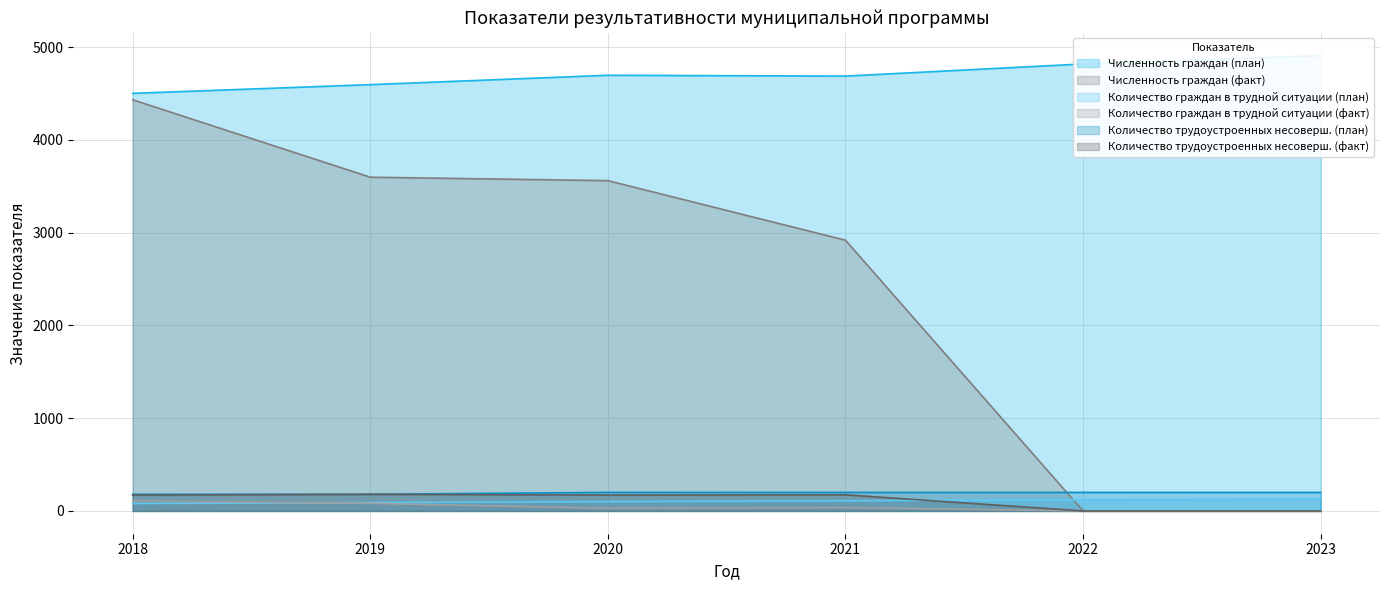

The value of Количество трудоустроенных несоверш. (факт) at 2021 is 174. True or false?

True